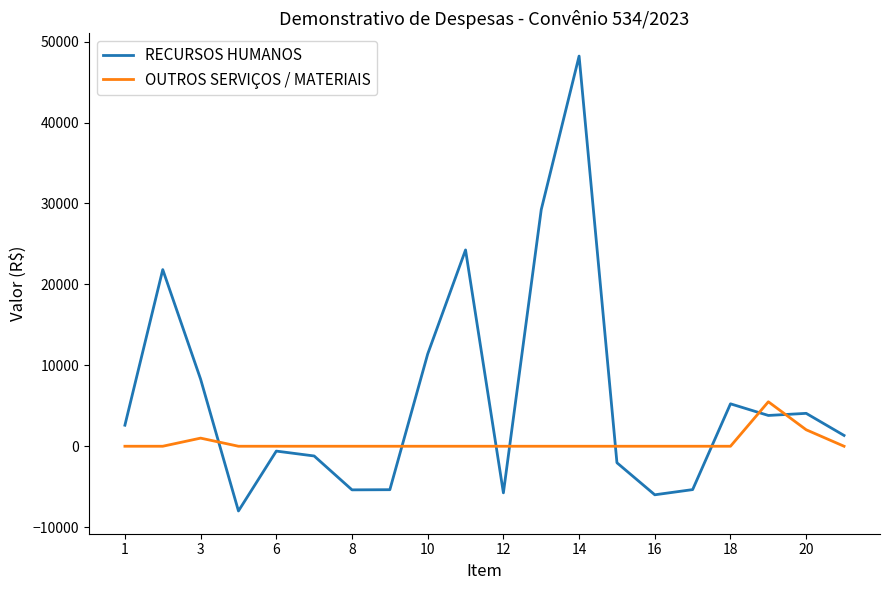

Rank the series by their maximum value, from lowest to highest.

OUTROS SERVIÇOS / MATERIAIS, RECURSOS HUMANOS